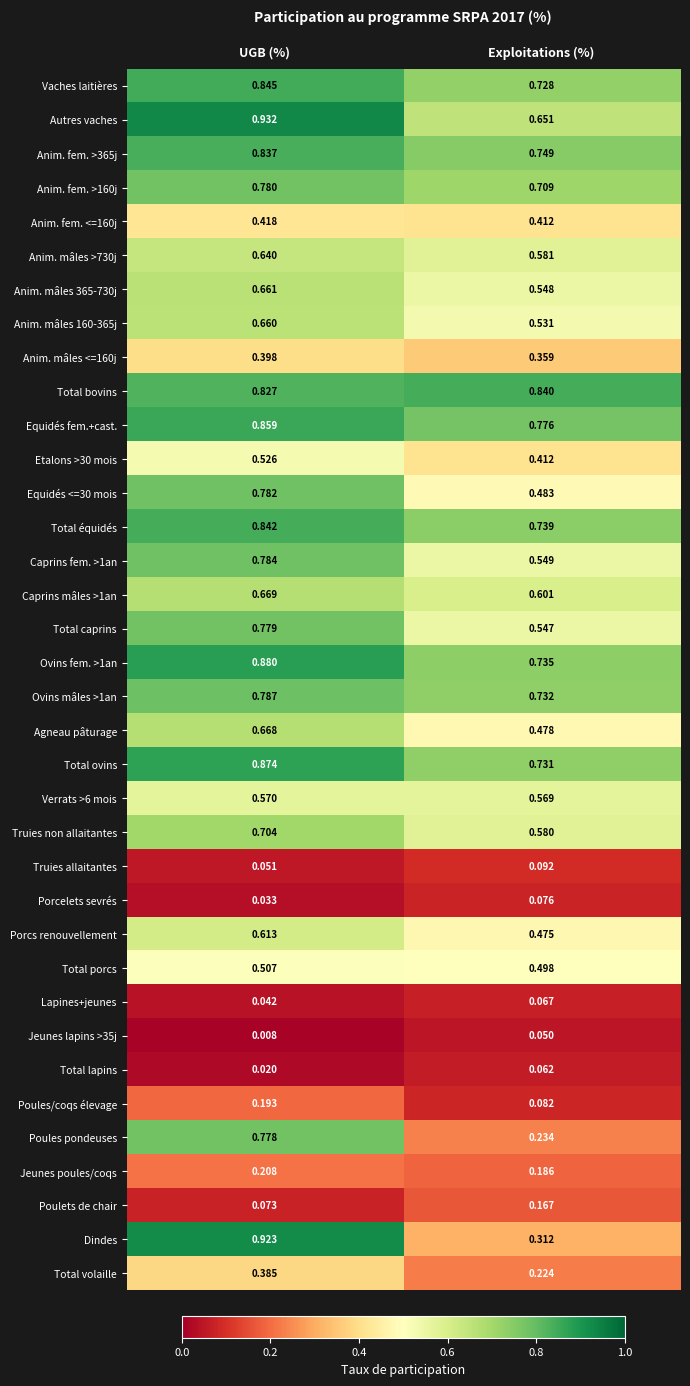

Which series has the largest range (max minus min)?

Dindes